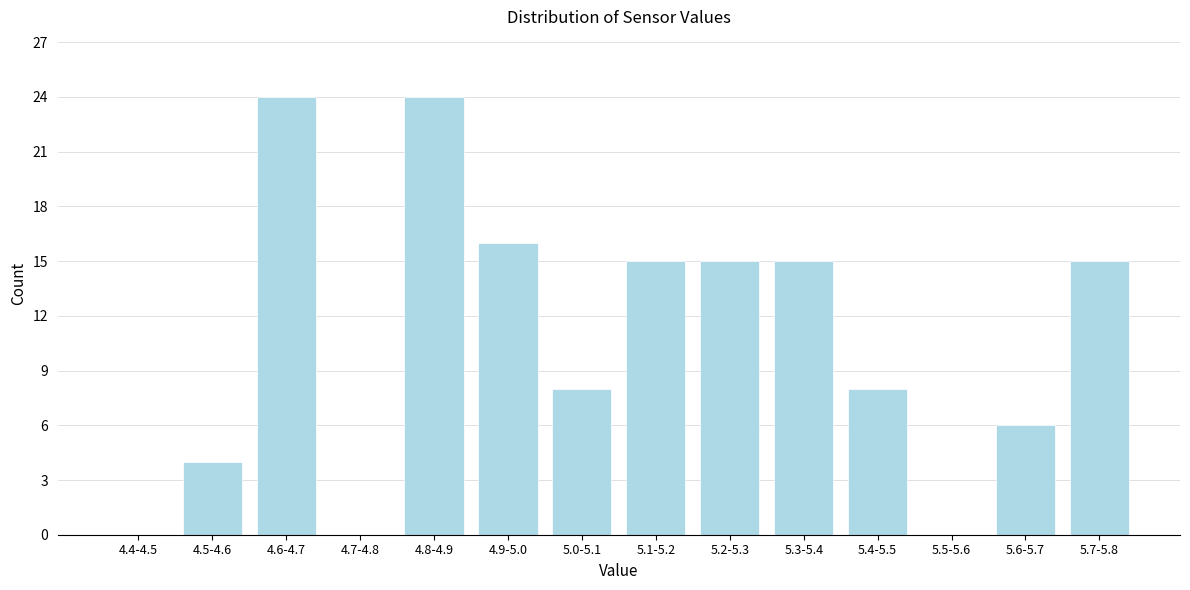

Reading left to right, list all the values displayed in this chart.

4.4-4.5=0	4.5-4.6=4	4.6-4.7=24	4.7-4.8=0	4.8-4.9=24	4.9-5.0=16	5.0-5.1=8	5.1-5.2=15	5.2-5.3=15	5.3-5.4=15	5.4-5.5=8	5.5-5.6=0	5.6-5.7=6	5.7-5.8=15